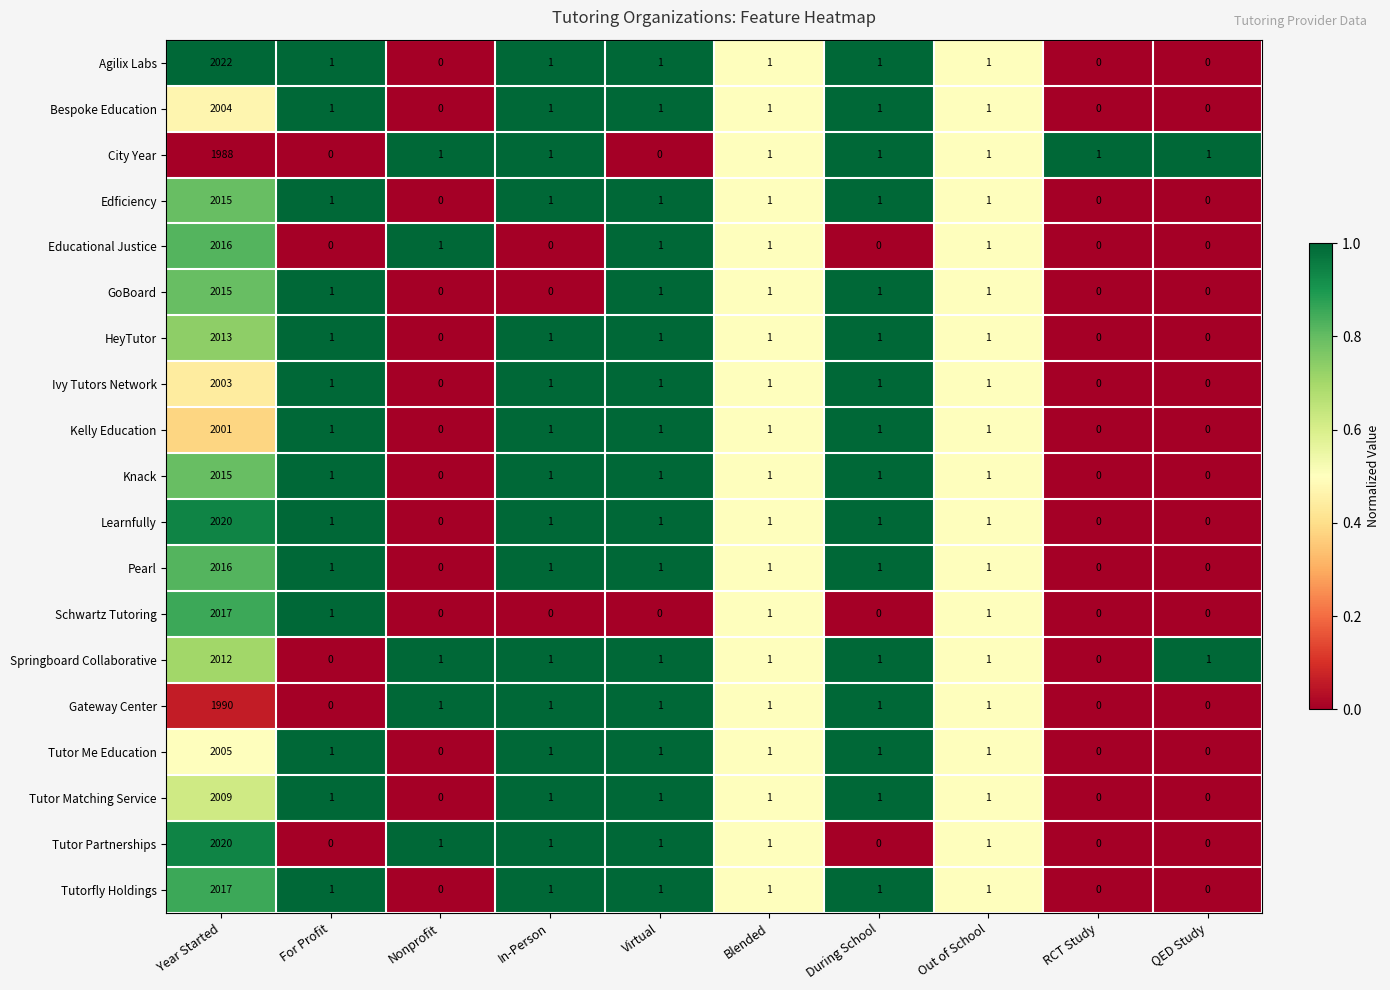

Which series has the widest spread of values?

Agilix Labs